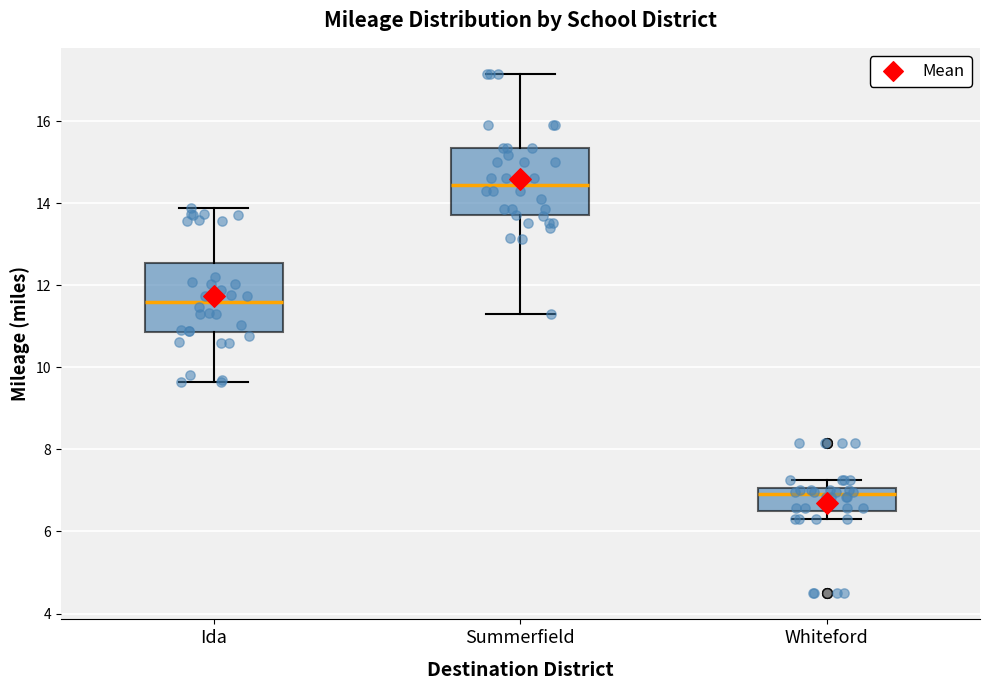

Where is the lower edge of the box for Summerfield on the y-axis? The values are not printed on the chart, so give them approximately, as read against the axis.

13.8